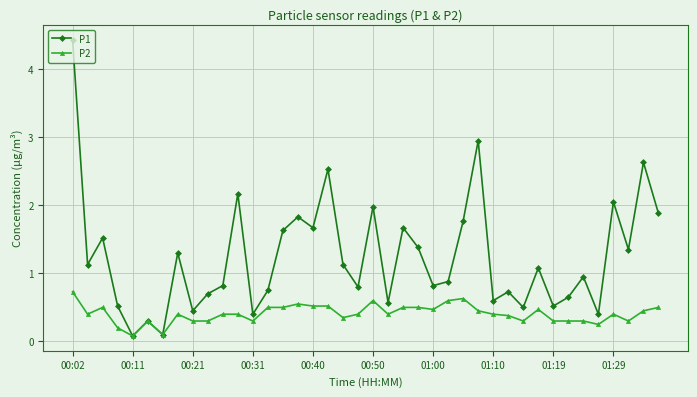

Which series has the largest range (max minus min)?

P1